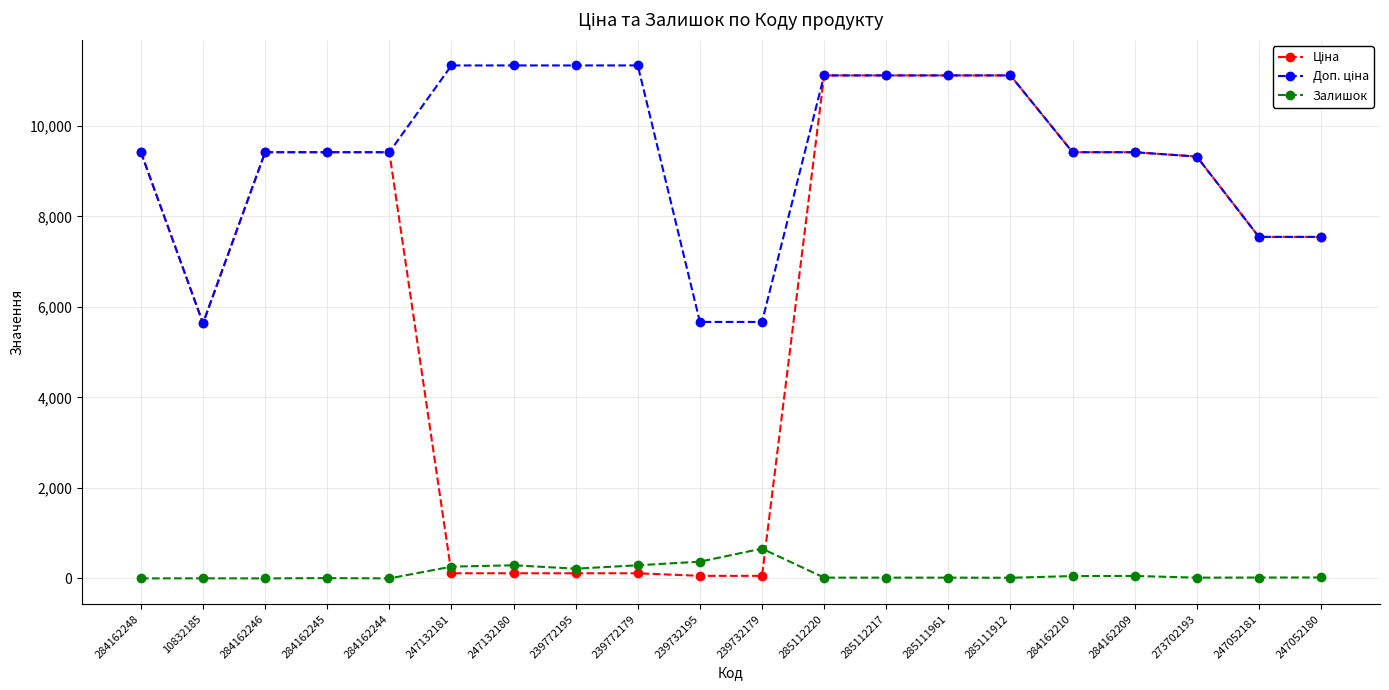

True or false: Залишок has more than 2 points higher than both neighbors.

True